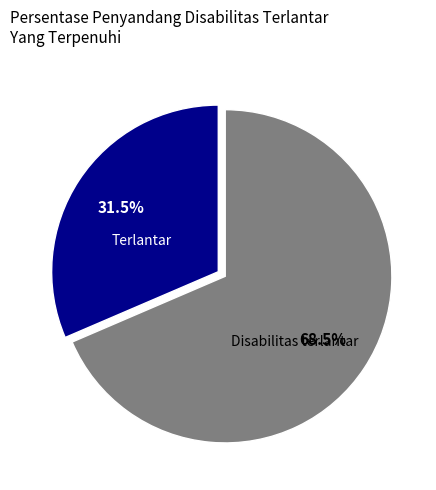

Does any single category account for the majority?

Yes